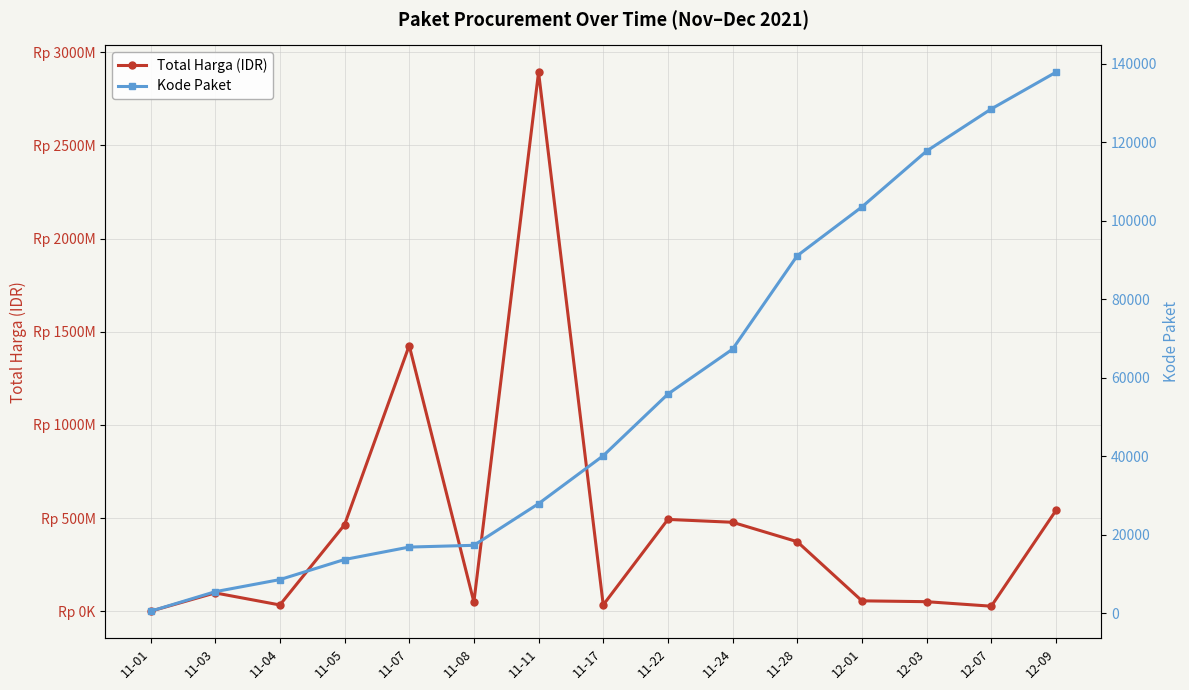

Rank the series by their average value, from lowest to highest.

Kode Paket, Total Harga (IDR)